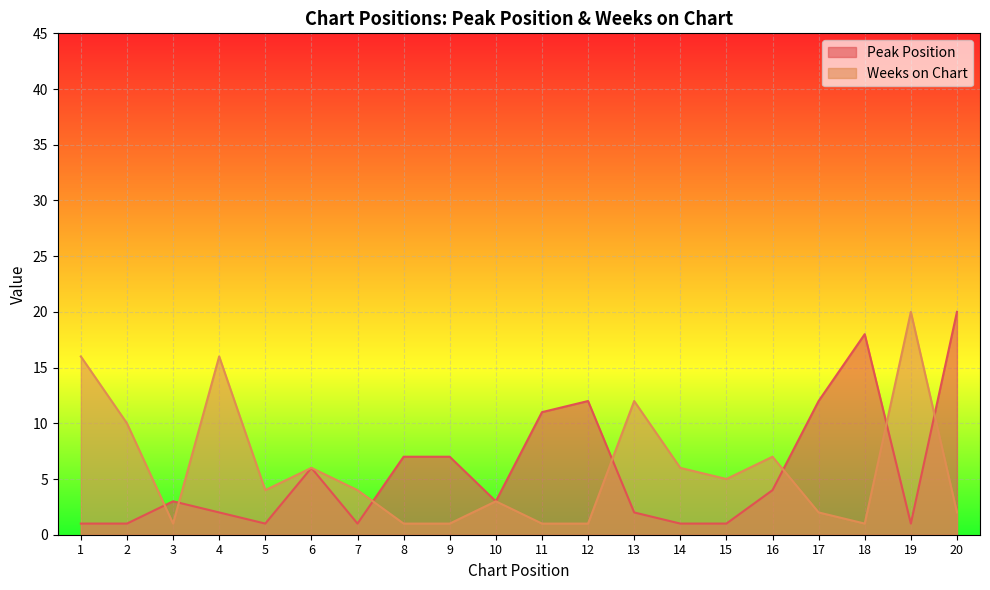

What is the value of the Weeks on Chart point at the 14th from the left?

6